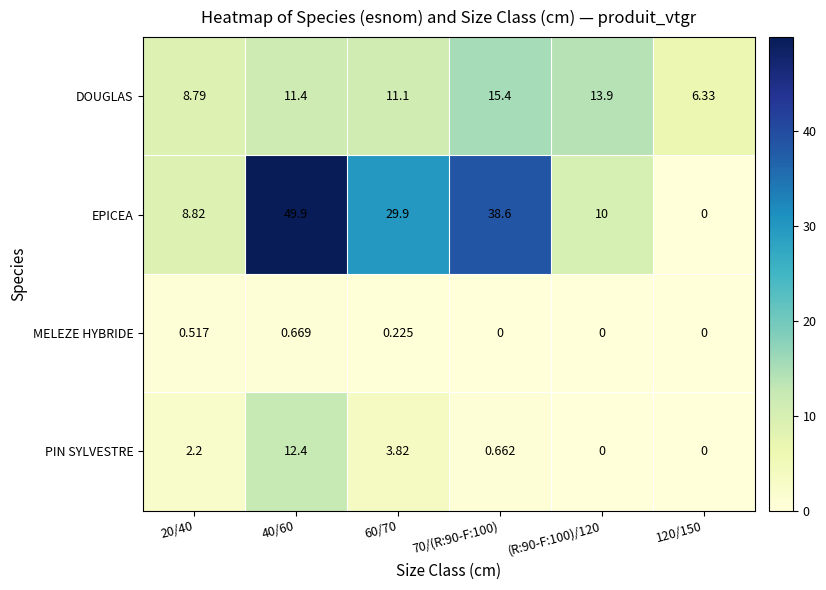

Between 20/40 and 120/150, which series saw the biggest shift?

EPICEA